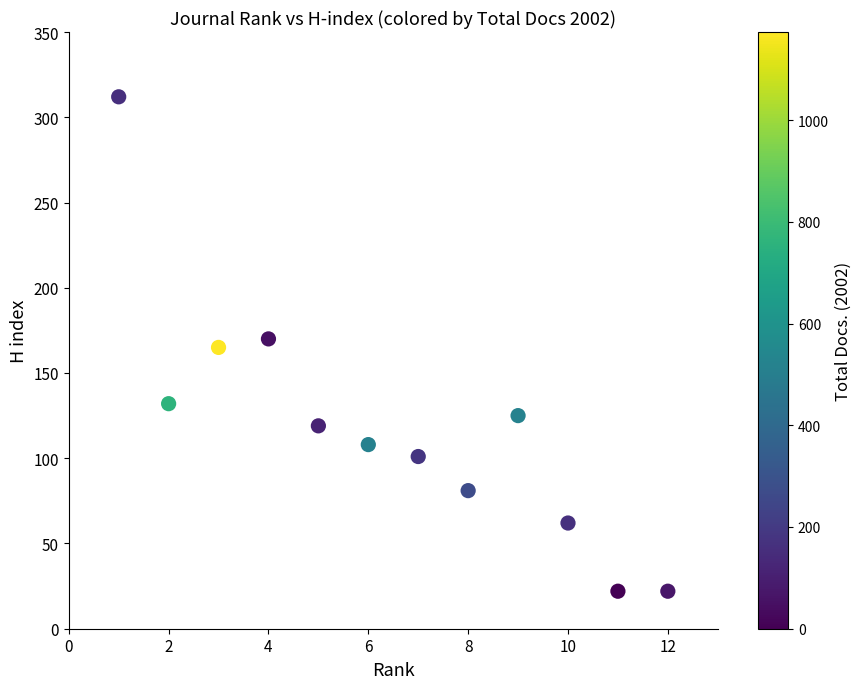

What is the range of Y values (max minus min)?

290